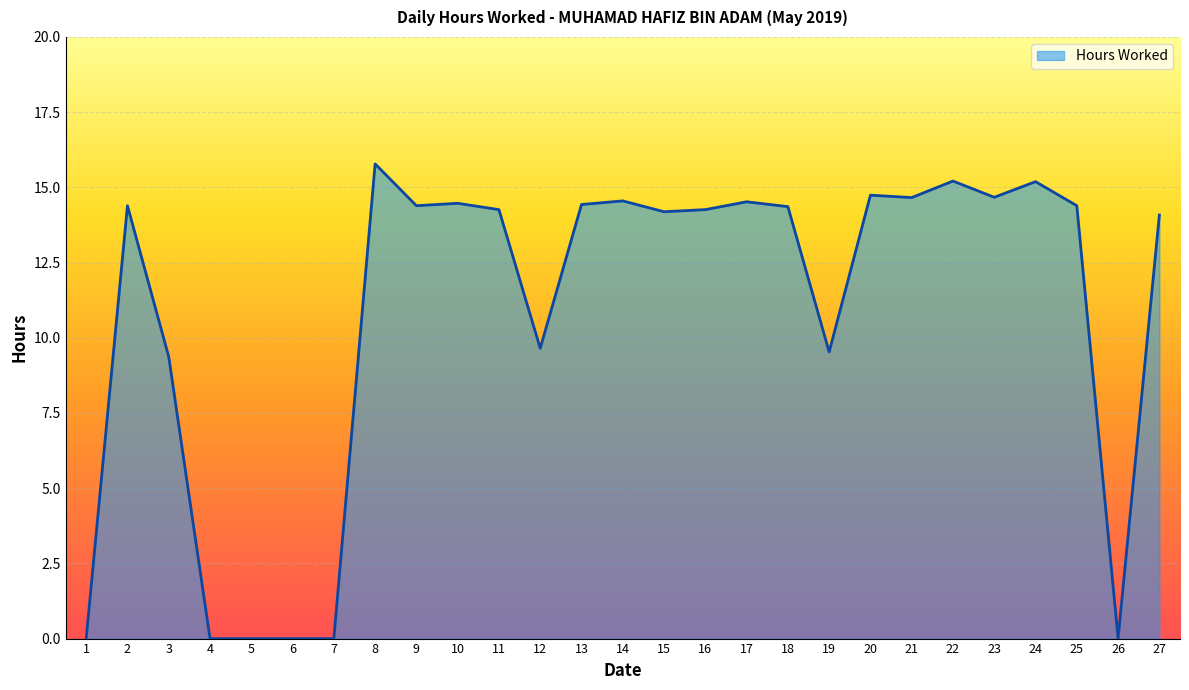

What is the maximum value shown in the chart?

15.8